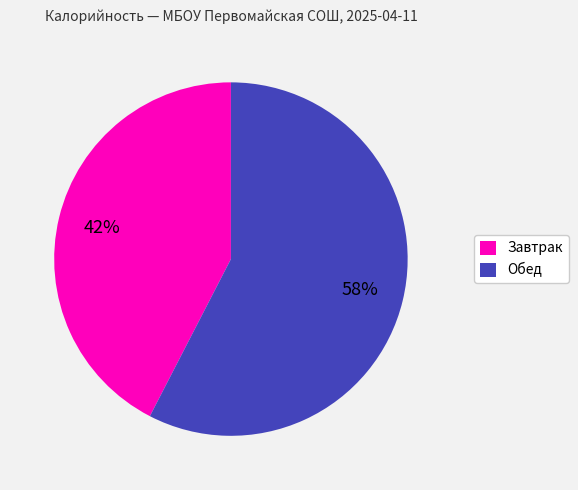

How many segments does this pie chart have?

2